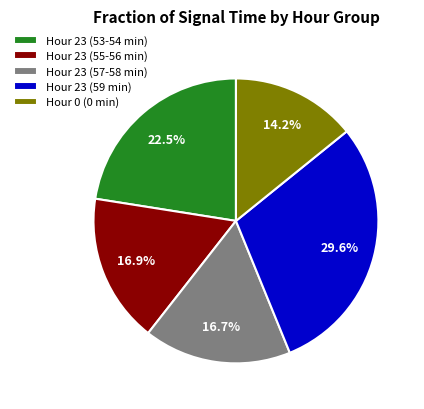

Does Hour 23 (59 min) account for over 50% of the chart?

No